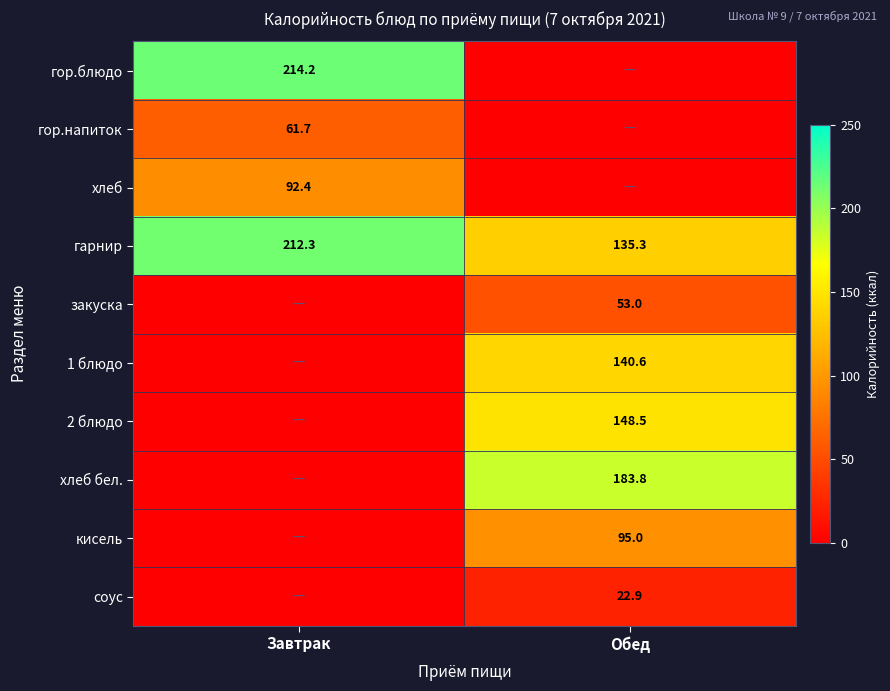

At which label does гарнир reach its peak?

Завтрак